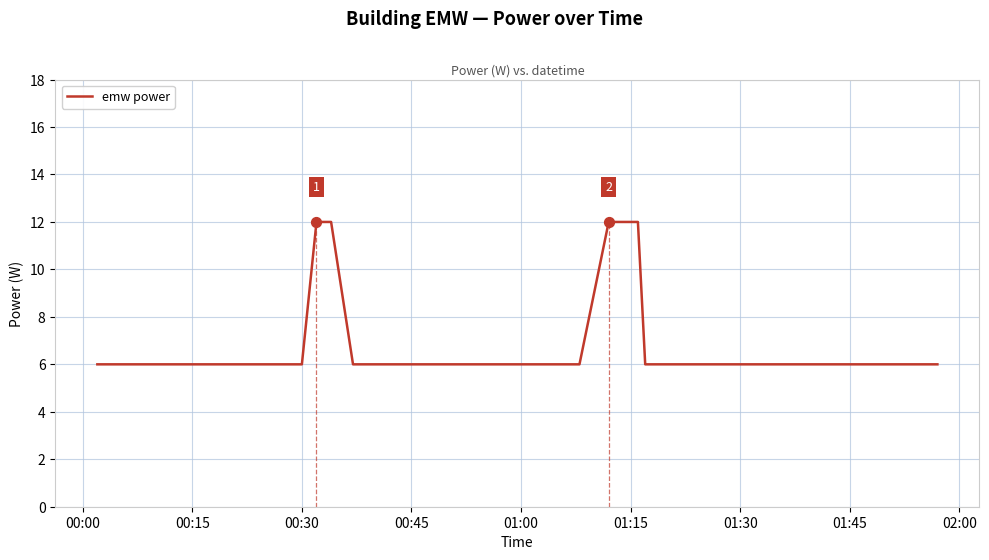

What is the maximum value shown in the chart?

12